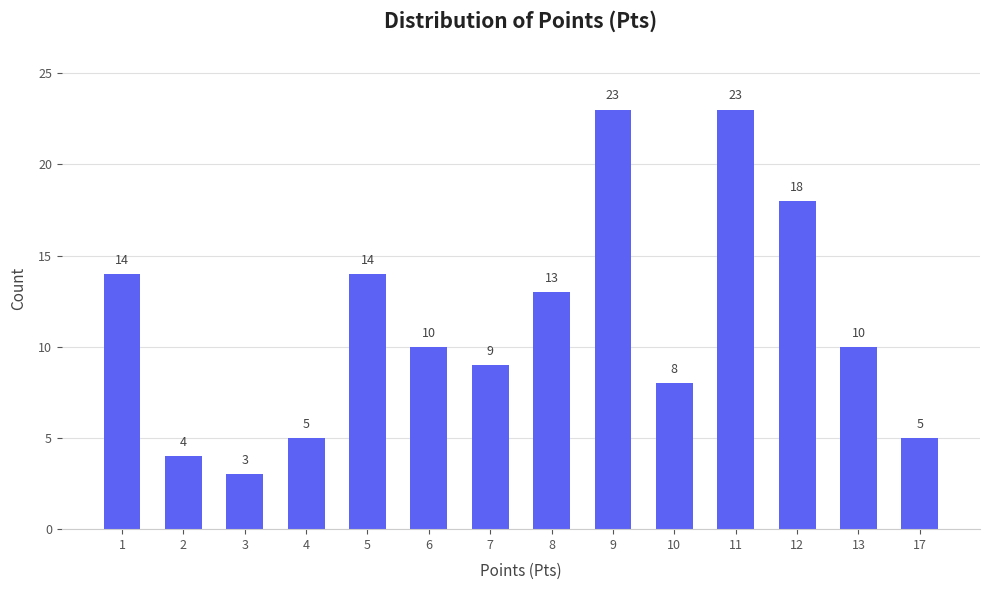

What is the greatest value displayed?

23